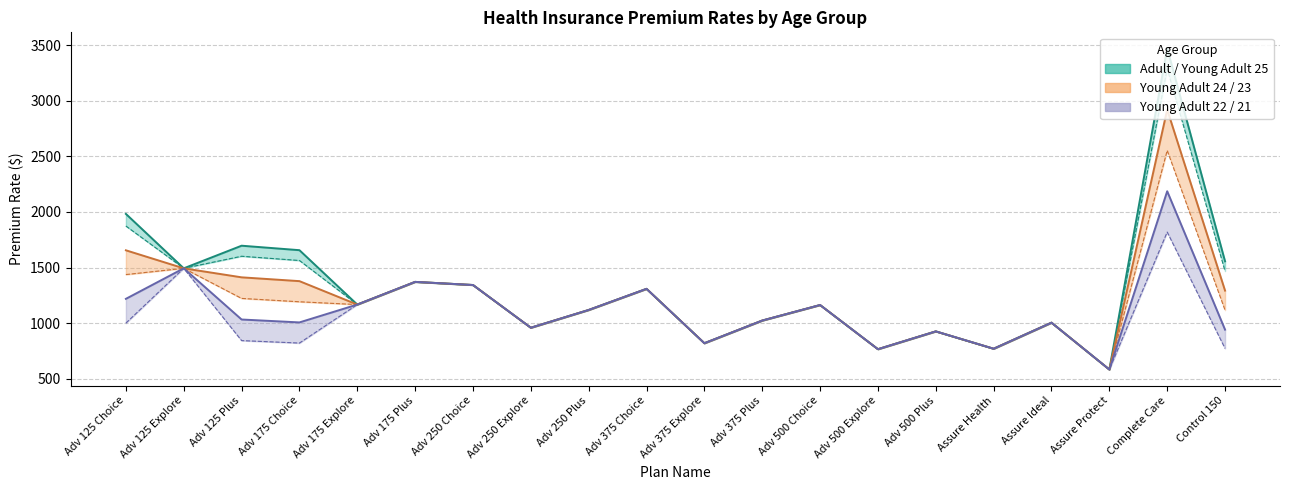

Is the value of young_adult_age_25 at Adv 375 Explore greater than the value of adult (line) at Control 150?

No